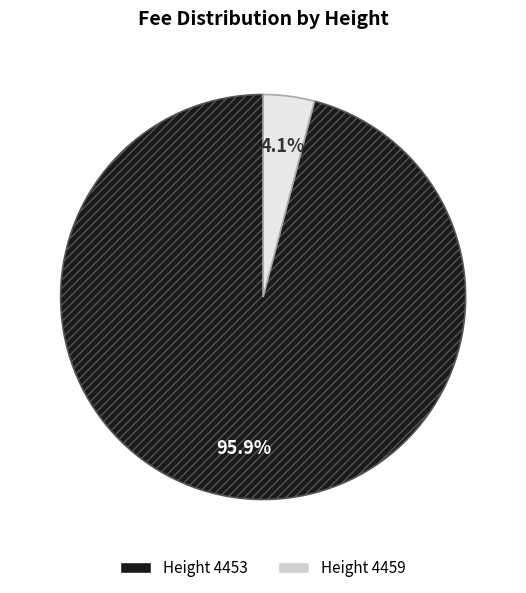

Is there a majority slice in this chart?

Yes